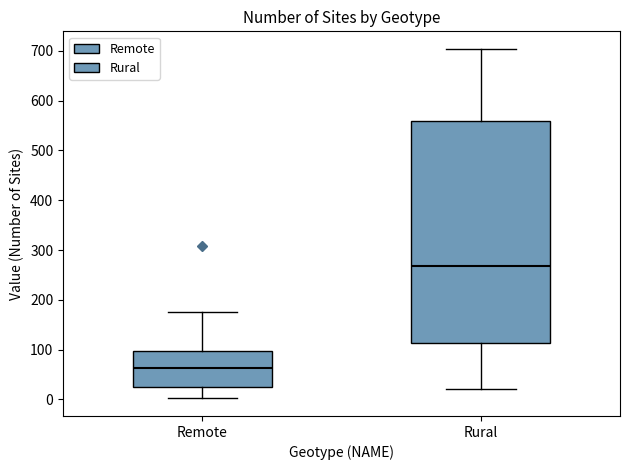

Which box has the lowest median line?

Remote